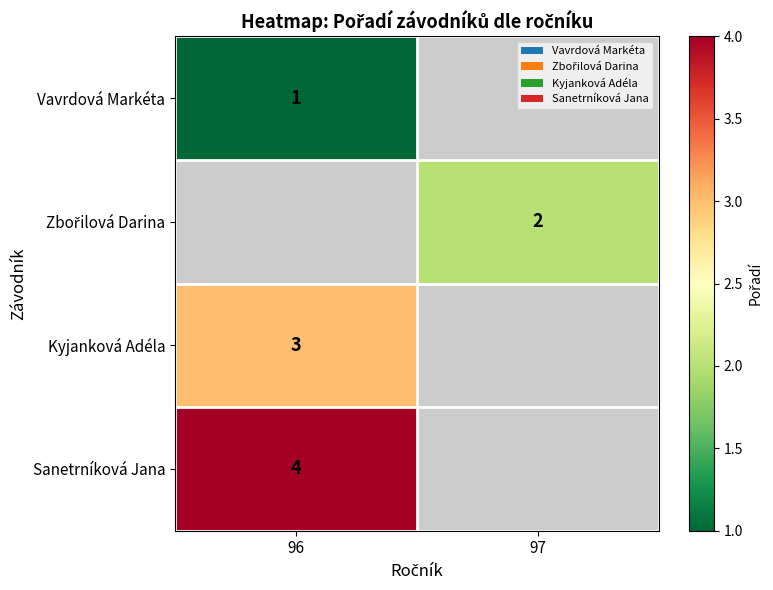

Is it true that Kyjanková Adéla equals 3 at 96?

True